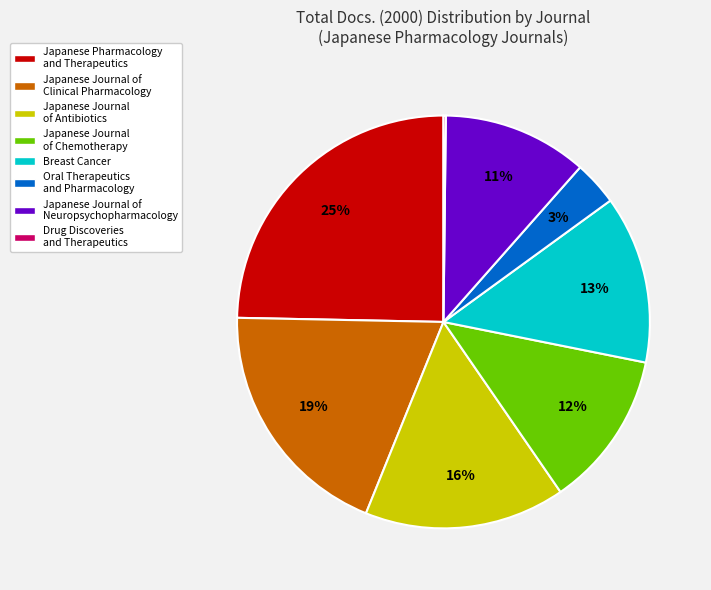

The Breast Cancer slice represents 2% of the pie. True or false?

False